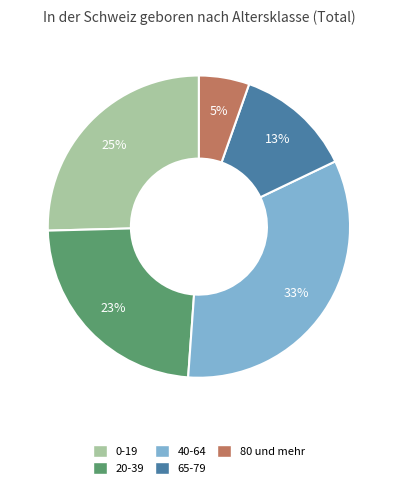

Is there a majority slice in this chart?

No